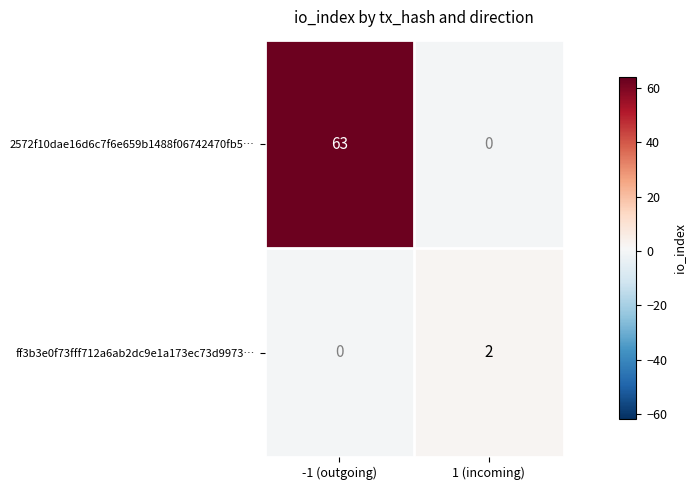

What is the difference between the maximum and minimum values in the 2572f10dae16d6c7f6e659b1488f06742470fb5… series?

63